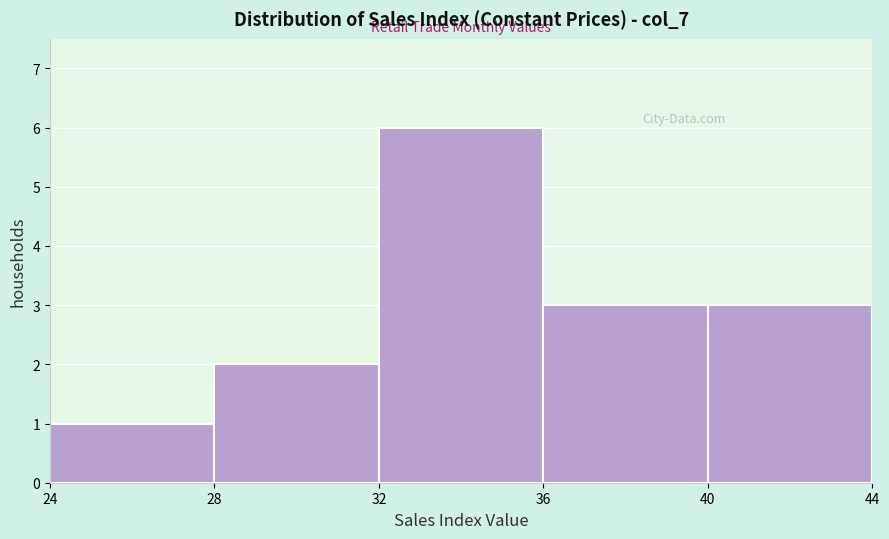

Reading left to right, list every bar in this chart as the range it spans on the x-axis followed by its height. The values are not printed on the chart, so give them approximately, as read against the axis.

24 to 28: 1
28 to 32: 2
32 to 36: 6
36 to 40: 3
40 to 44: 3